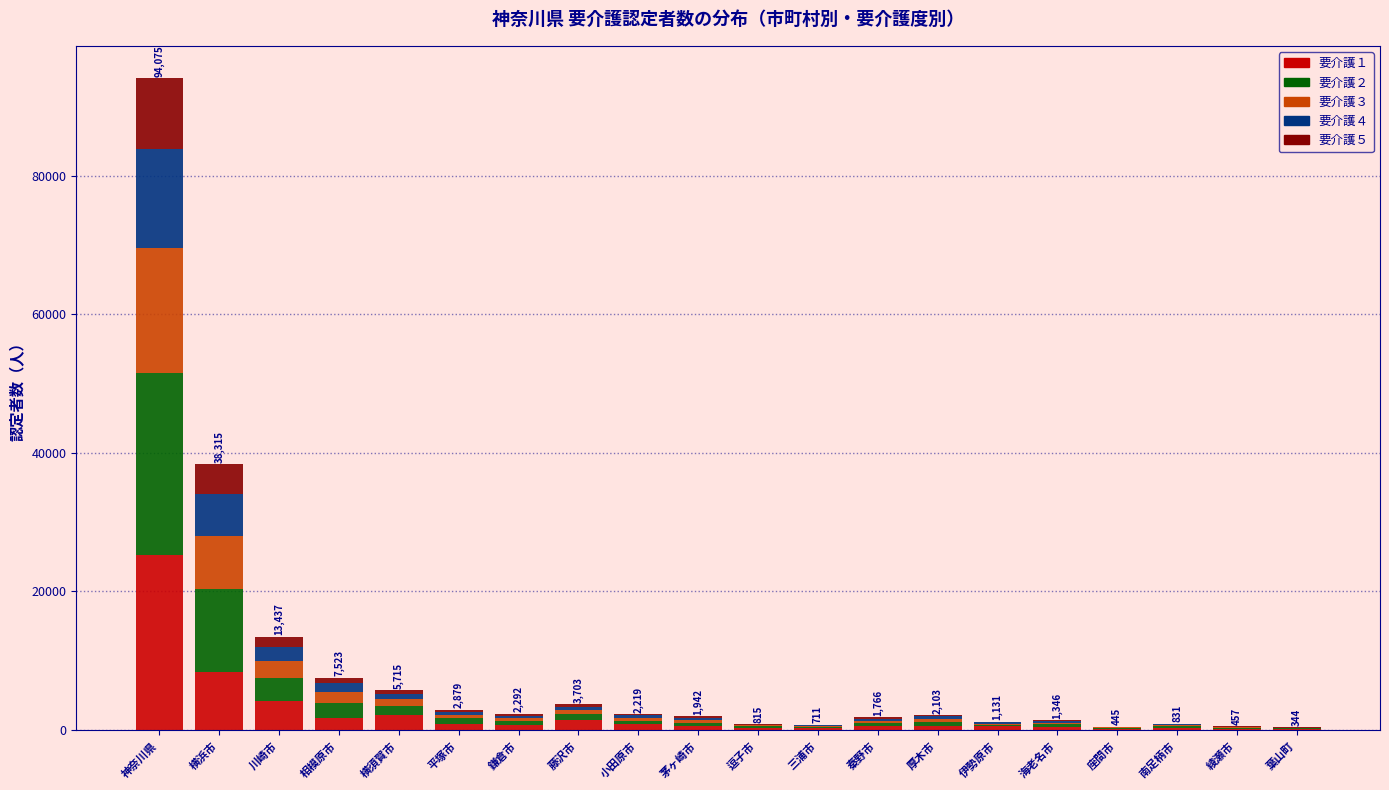

True or false: 要介護１ has a value of 8338 at 横浜市.

True